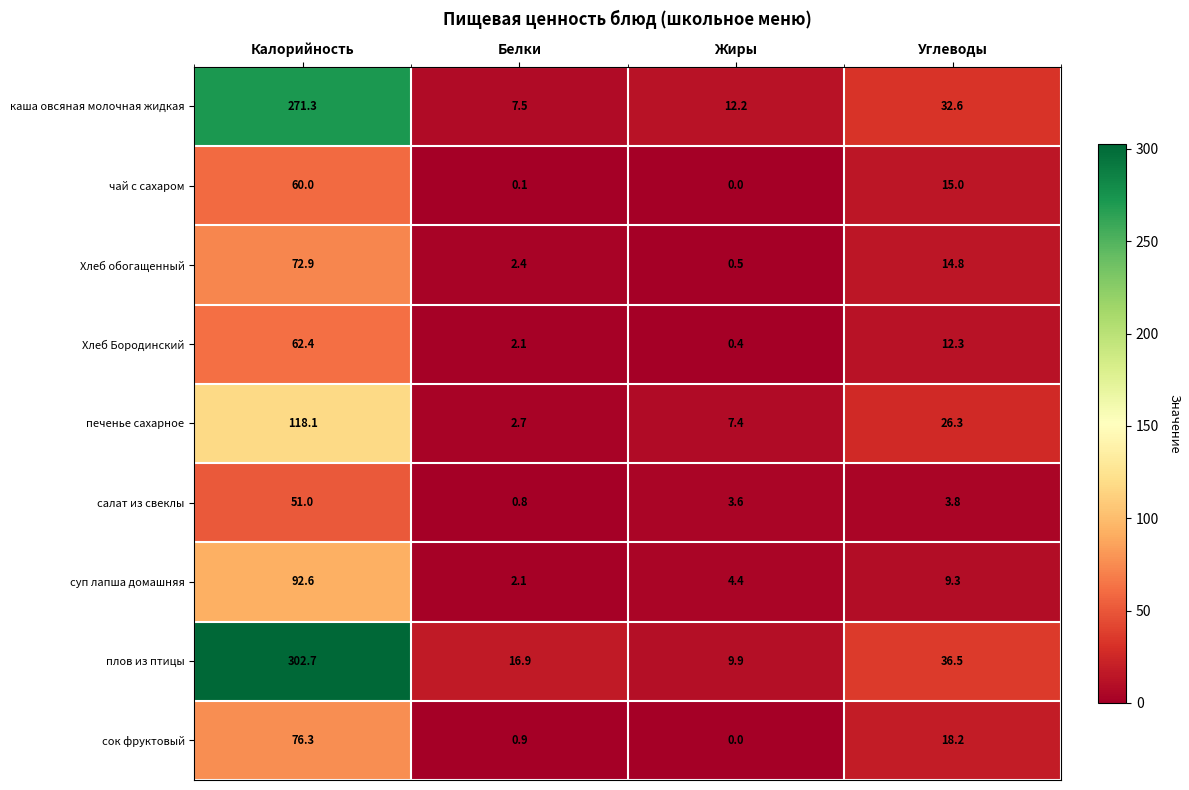

True or false: сок фруктовый has a value of 131.9 at Калорийность.

False